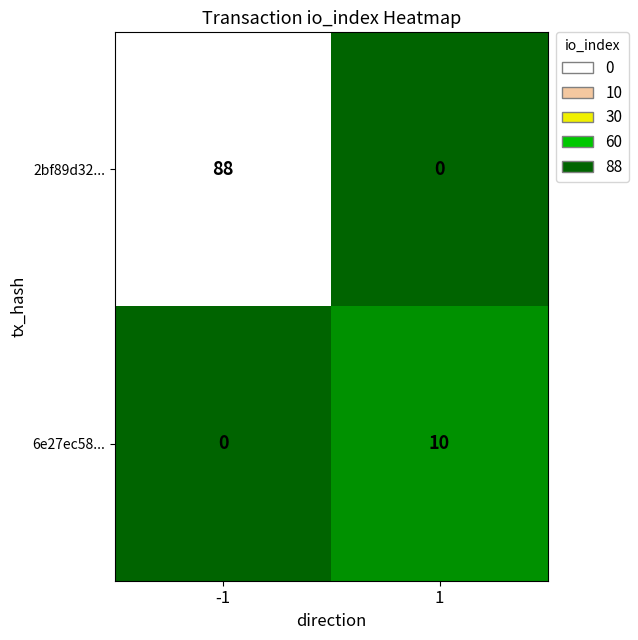

Is it true that 6e27ec58... equals 0 at -1?

True